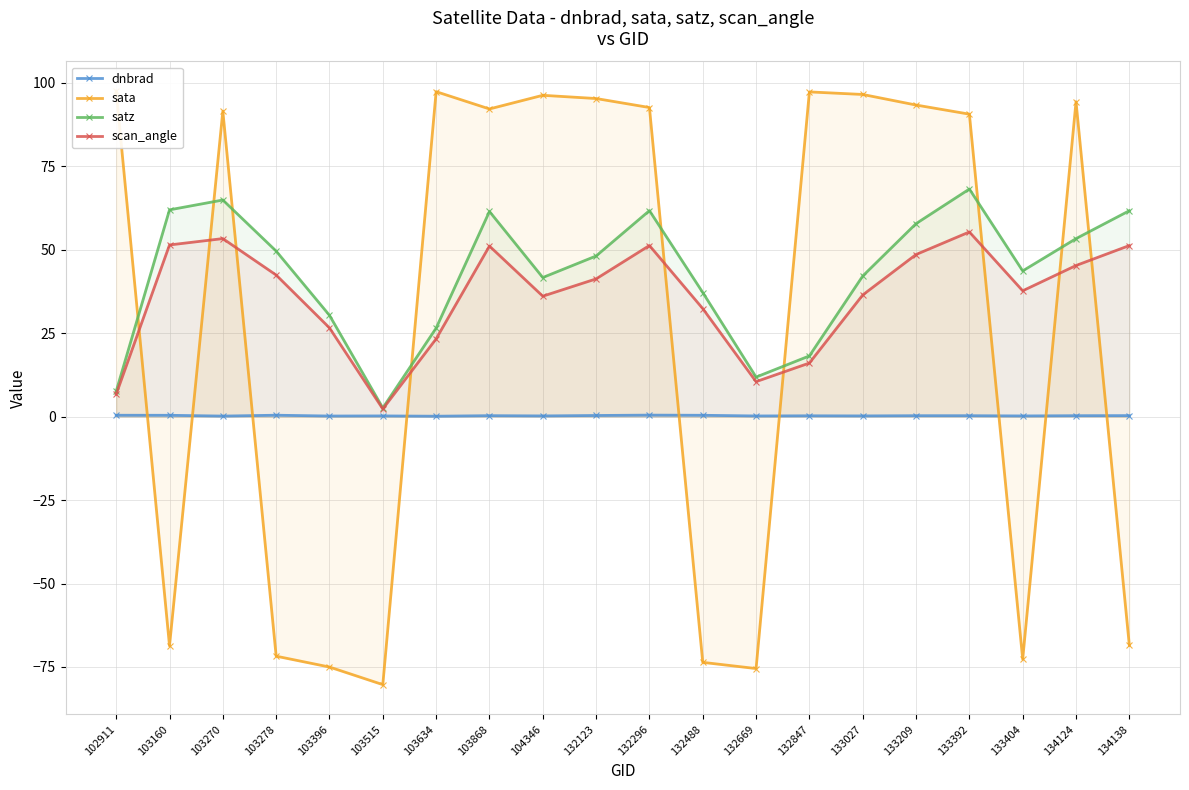

Reading left to right, transcribe all the data shown in this chart.

dnbrad: 102911=0.4	103160=0.4	103270=0.1	103278=0.4	103396=0.2	103515=0.2	103634=0.1	103868=0.3	104346=0.2	132123=0.3	132296=0.4	132488=0.4	132669=0.2	132847=0.2	133027=0.2	133209=0.3	133392=0.3	133404=0.2	134124=0.3	134138=0.3
sata: 102911=97.5	103160=-68.7	103270=91.5	103278=-71.8	103396=-75.0	103515=-80.3	103634=97.3	103868=92.1	104346=96.2	132123=95.2	132296=92.6	132488=-73.6	132669=-75.5	132847=97.2	133027=96.5	133209=93.3	133392=90.6	133404=-72.7	134124=94.3	134138=-68.5
satz: 102911=7.6	103160=61.9	103270=64.9	103278=49.6	103396=30.3	103515=2.6	103634=26.5	103868=61.4	104346=41.6	132123=48.1	132296=61.7	132488=37.1	132669=11.8	132847=18.2	133027=42.1	133209=57.8	133392=68.1	133404=43.6	134124=53.3	134138=61.6
scan_angle: 102911=6.7	103160=51.4	103270=53.3	103278=42.4	103396=26.6	103515=2.3	103634=23.3	103868=51.1	104346=36.1	132123=41.2	132296=51.2	132488=32.3	132669=10.5	132847=16.0	133027=36.4	133209=48.5	133392=55.3	133404=37.7	134124=45.2	134138=51.2